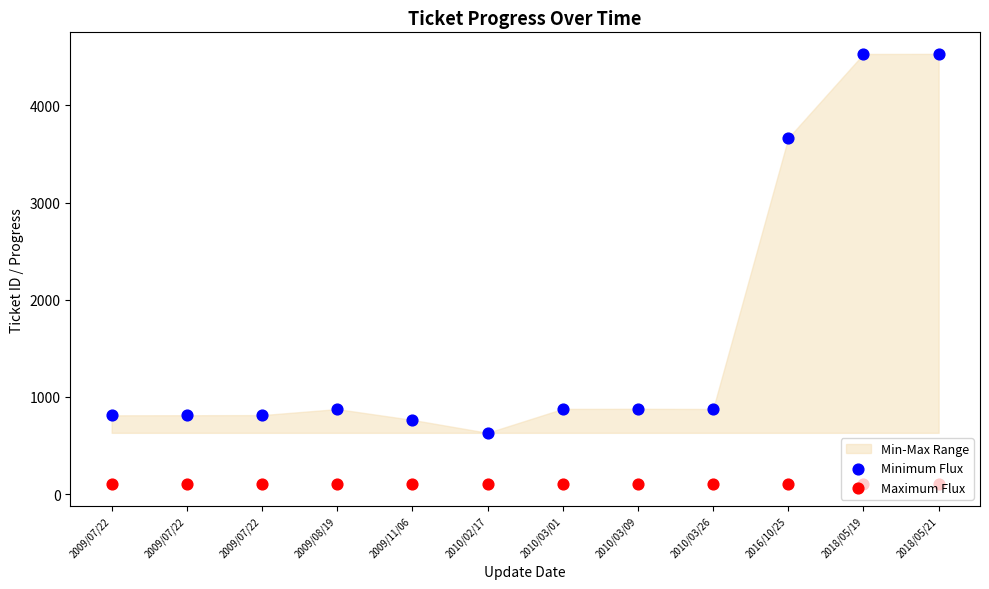

Which series has the largest Y range (max minus min)?

Minimum Flux